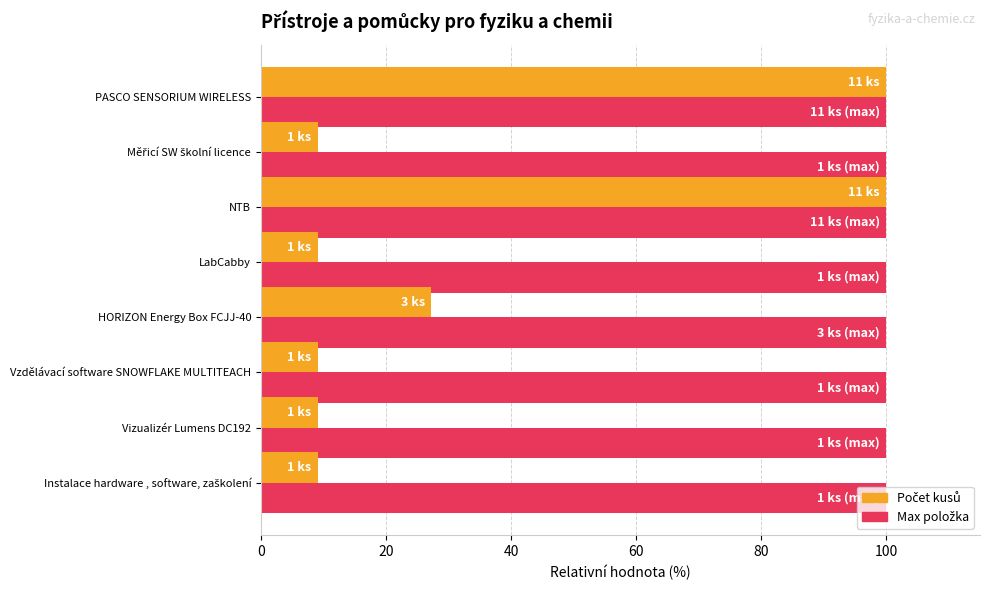

What is the total value across all series at Vzdělávací software SNOWFLAKE MULTITEACH?

109.1